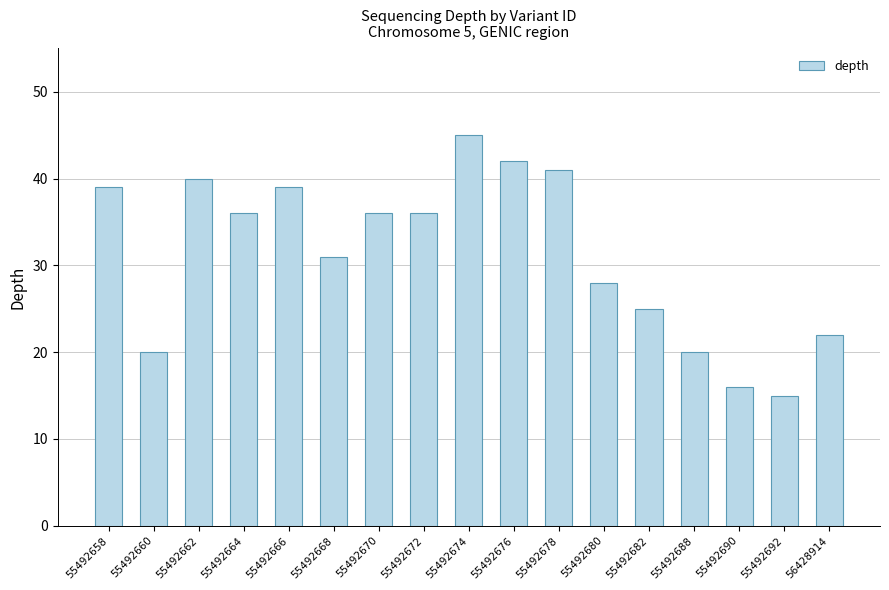

The chart shows a value of 26 at 55492690. True or false?

False